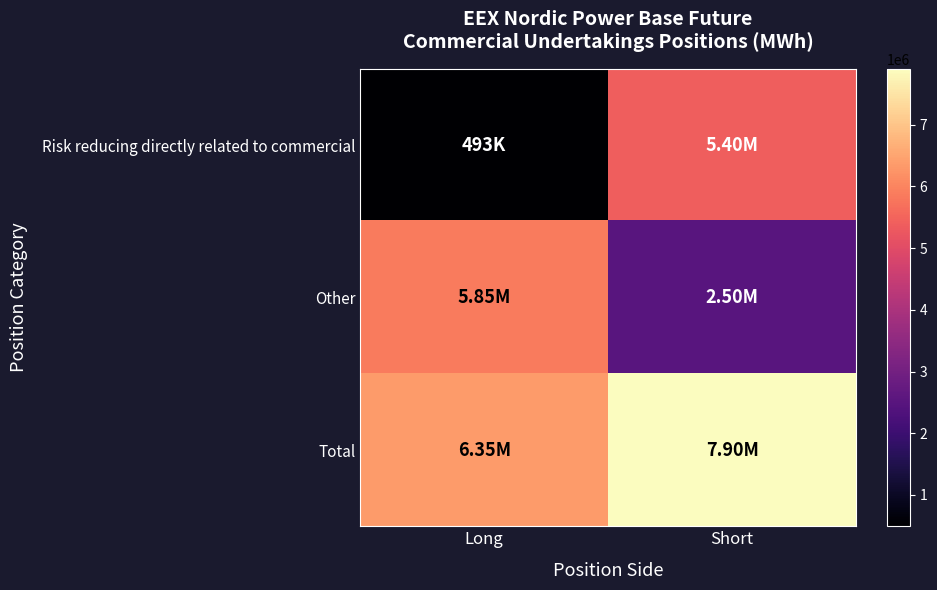

What is the total value across all series at Long?

12695140